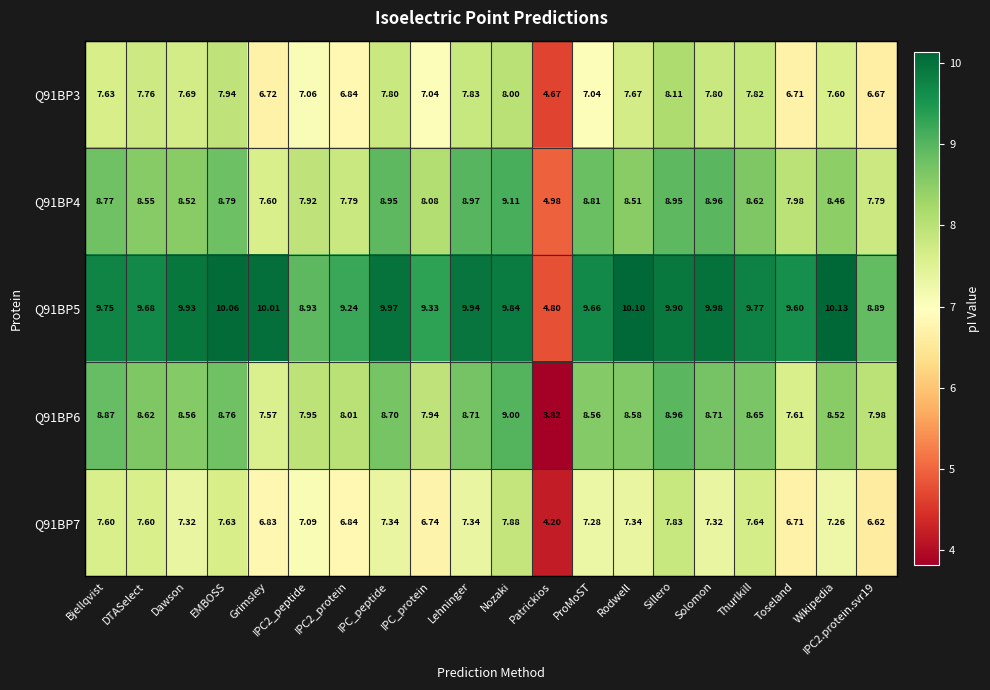

At which category is the sum across all series the highest?

Nozaki